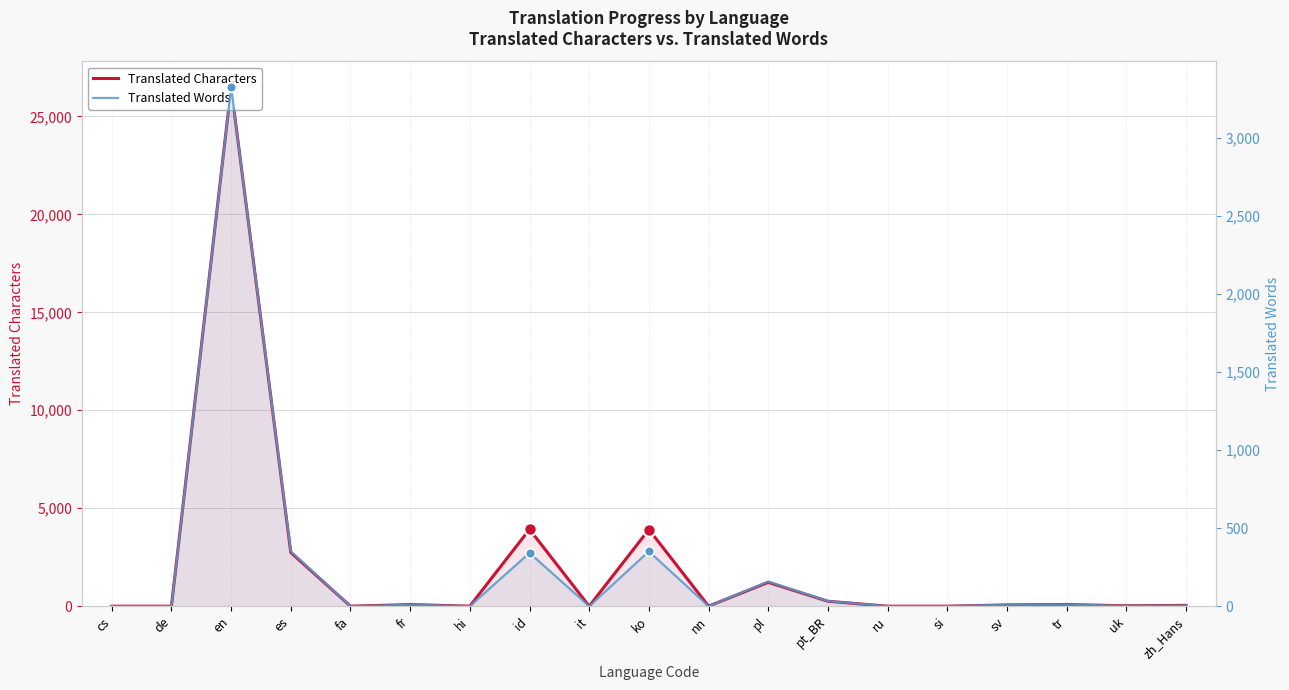

What is the sum of all Translated Words values?

4591